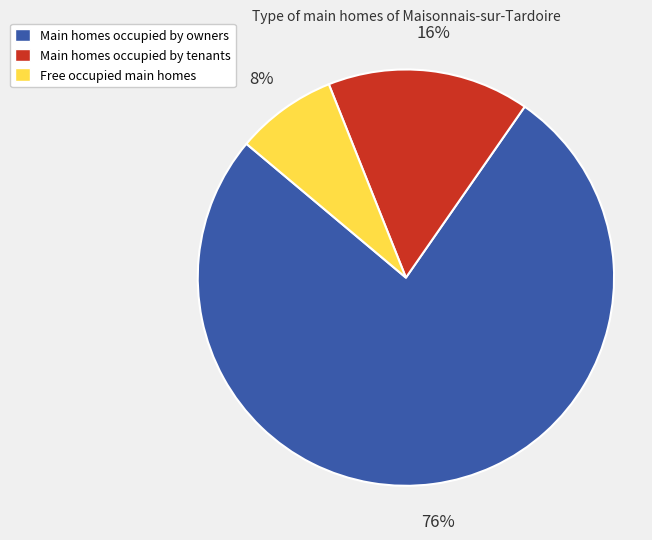

To the nearest percent, what is the average slice percentage?

33%